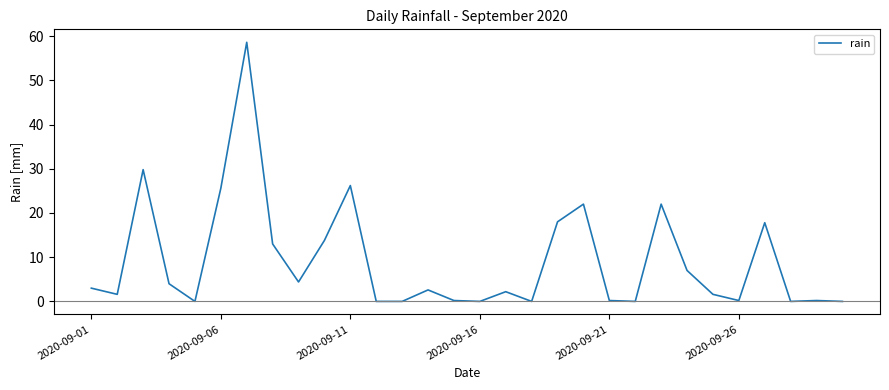

What is the difference between the maximum and minimum values?

58.6